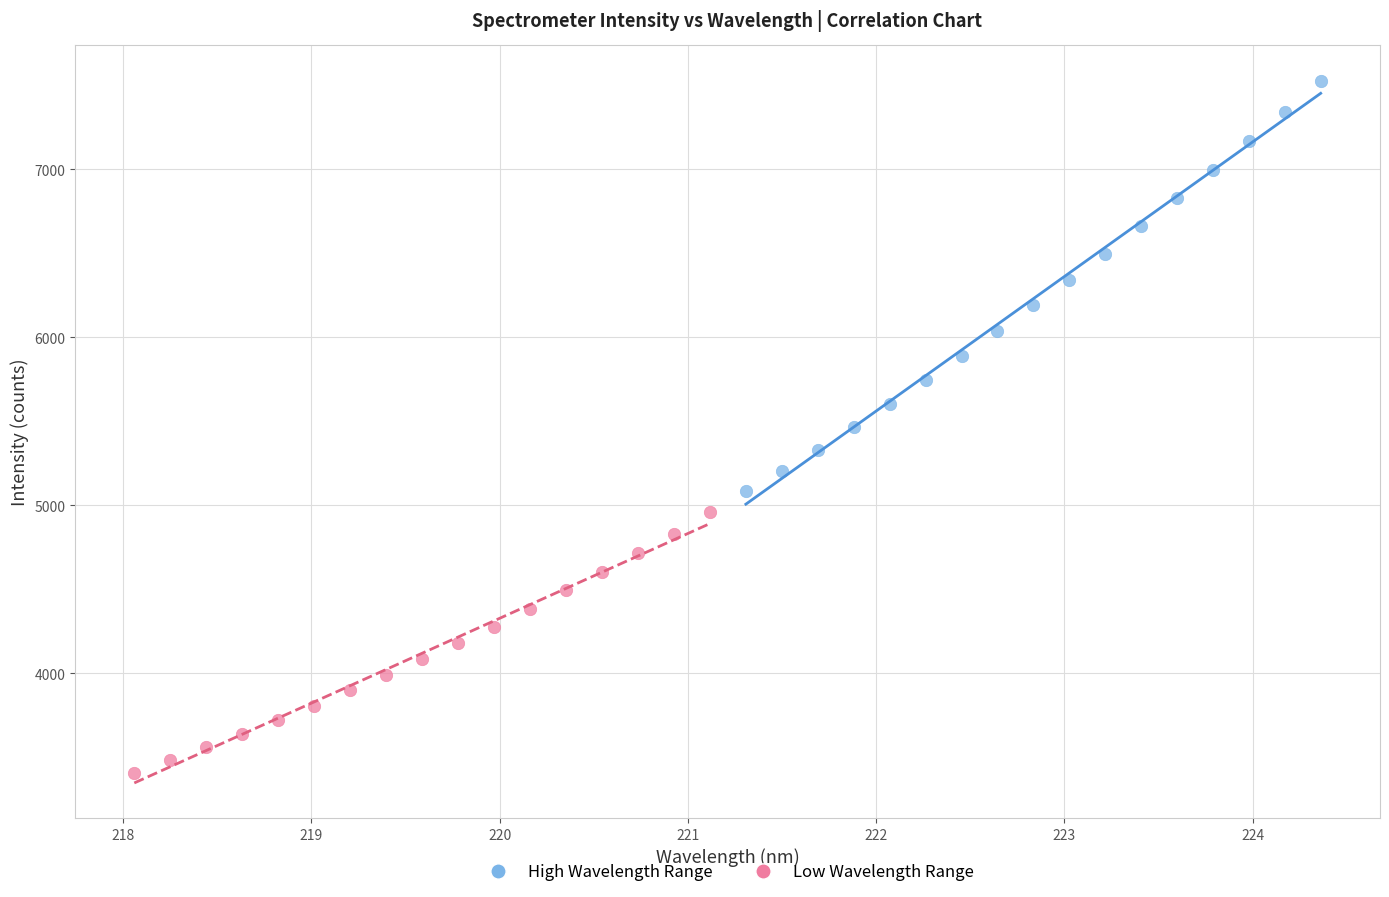

Which series reaches the maximum Y coordinate?

High Wavelength Range